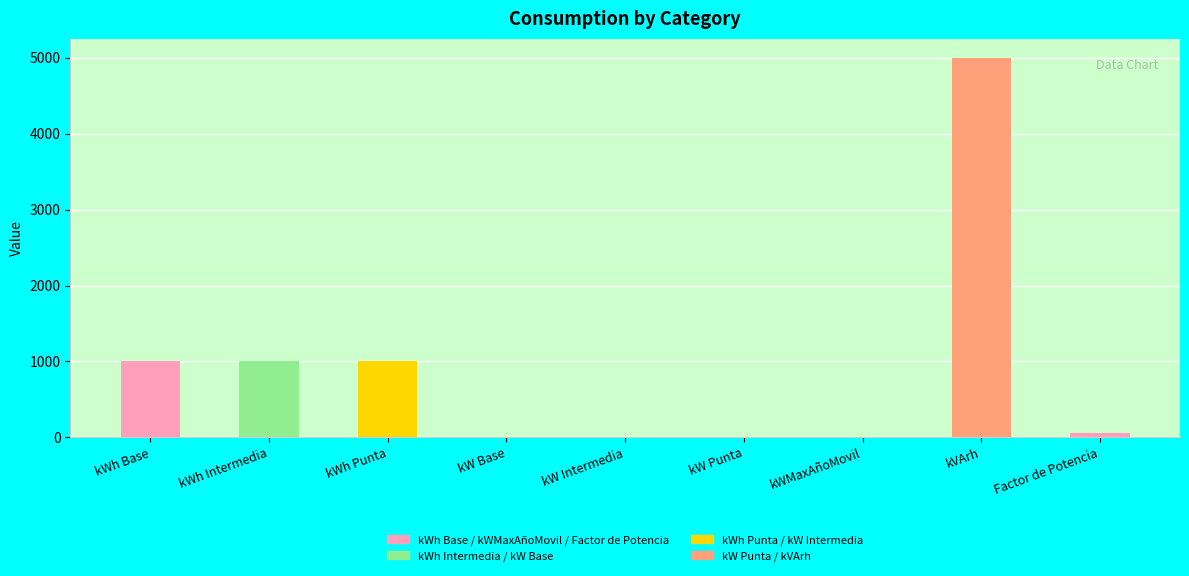

Between kW Base and kWh Intermedia, which is larger?

kWh Intermedia